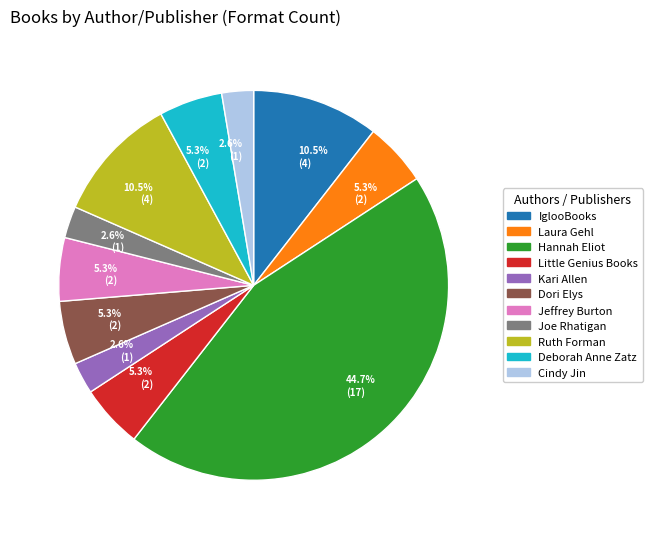

Does any single category account for the majority?

No